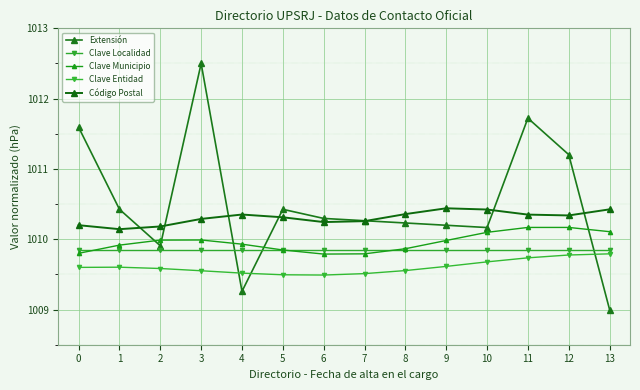

True or false: Clave Municipio and Código Postal cross at least once.

False